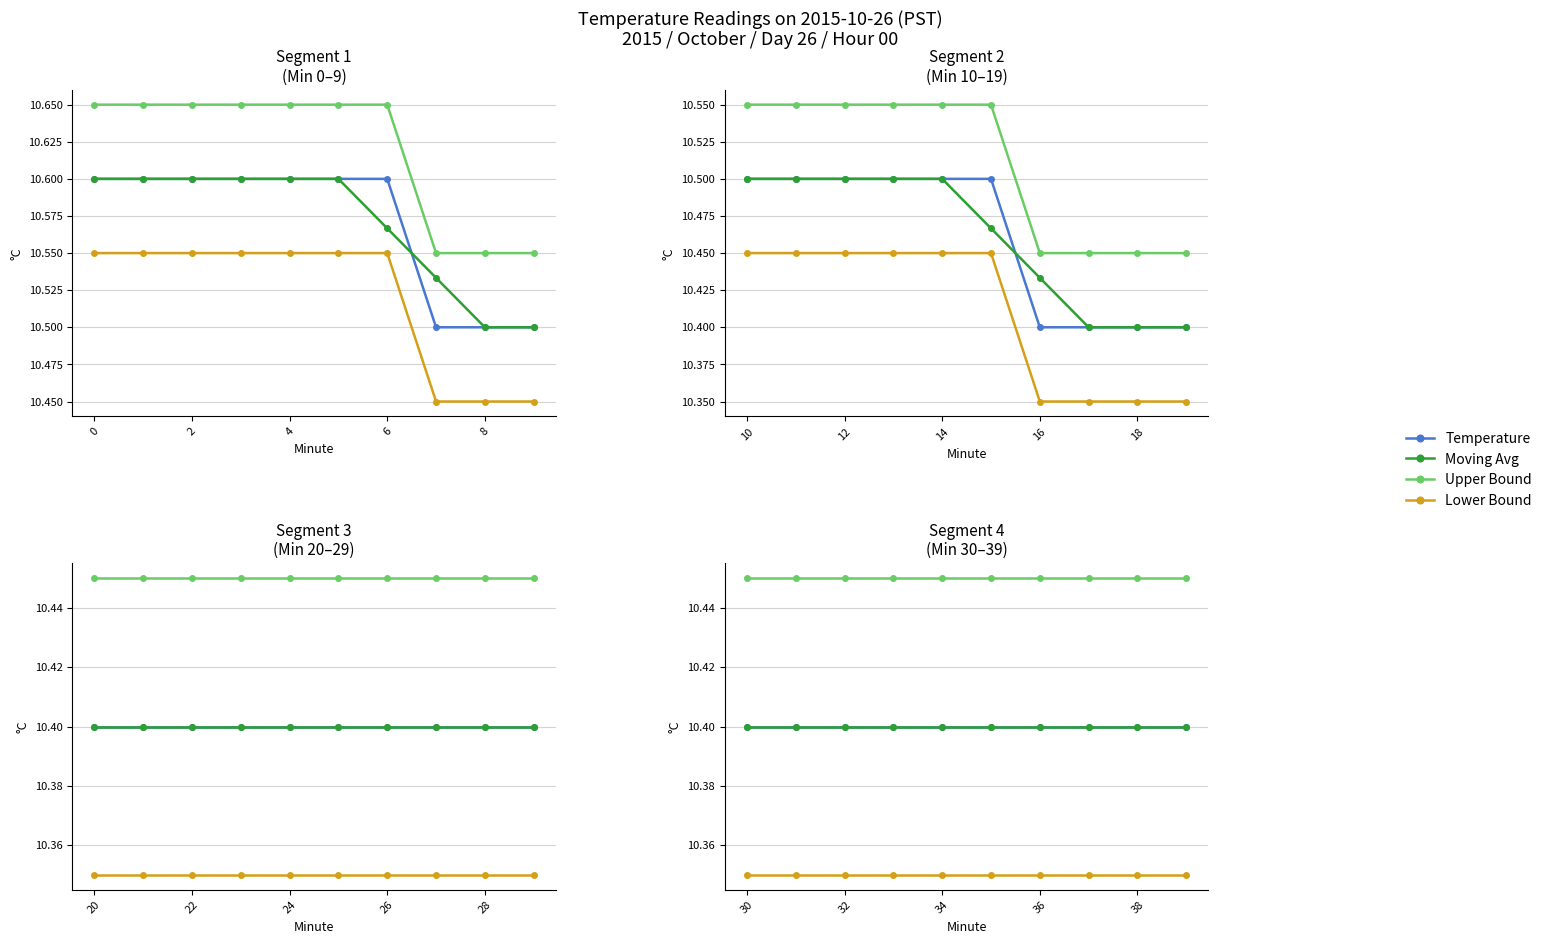

What is the value of the Moving Avg point at the 5th from the left?

10.4